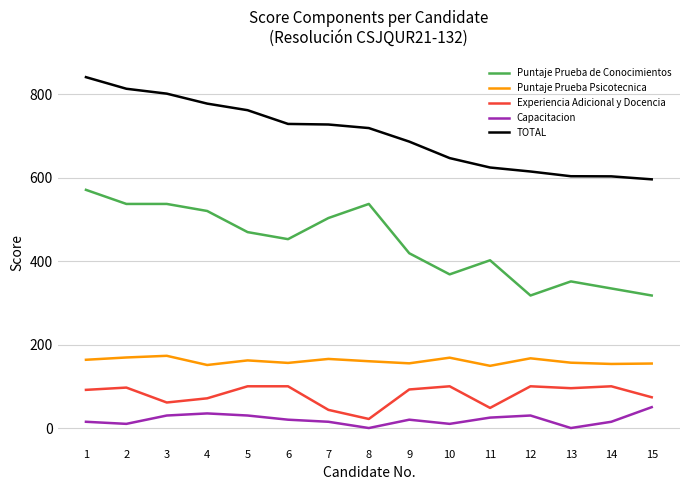

What is the greatest value displayed?

840.4